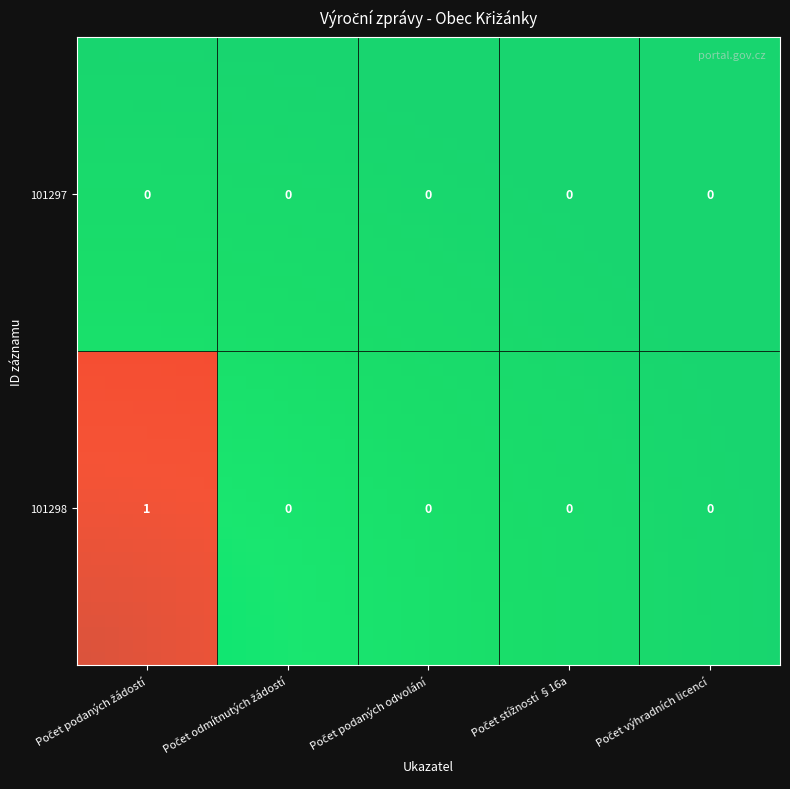

List the series in order of their peak value, lowest first.

101297, 101298